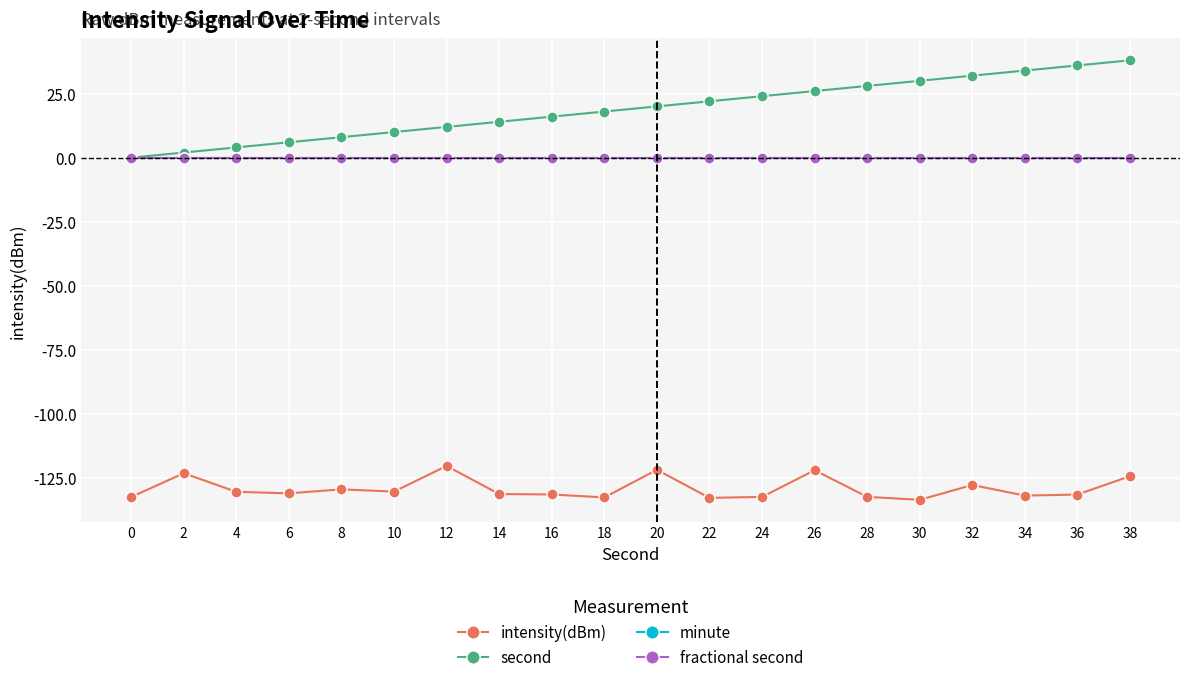

Is the value of minute at 6 greater than the value of fractional second at 22?

No